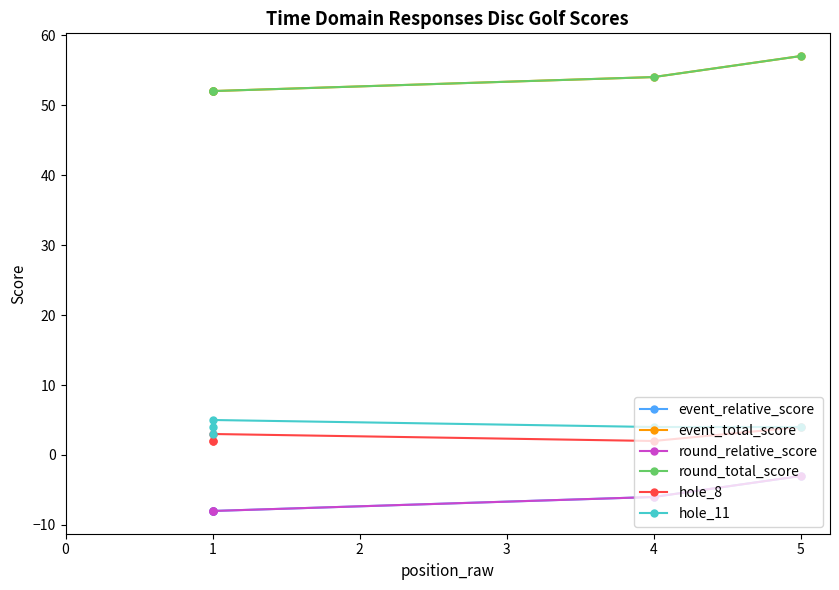

What is the average value of the event_relative_score series?

-7